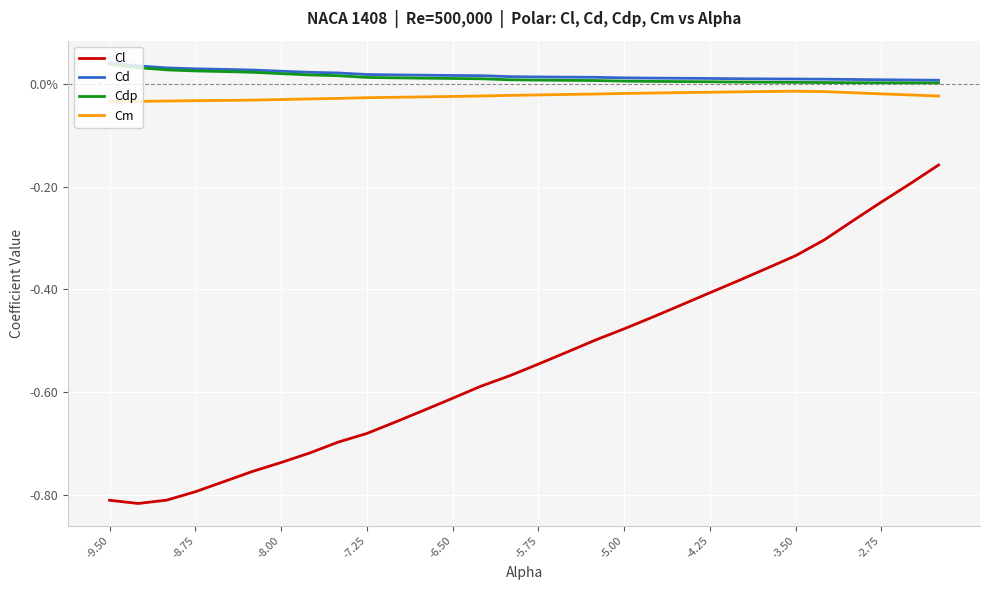

List the series in order of their peak value, highest first.

Cd, Cdp, Cm, Cl